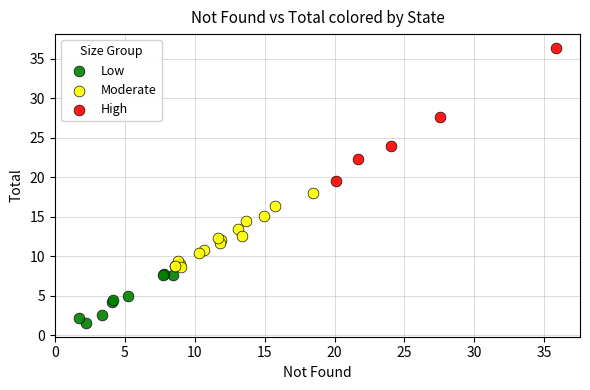

Which series contains the highest Y value?

High